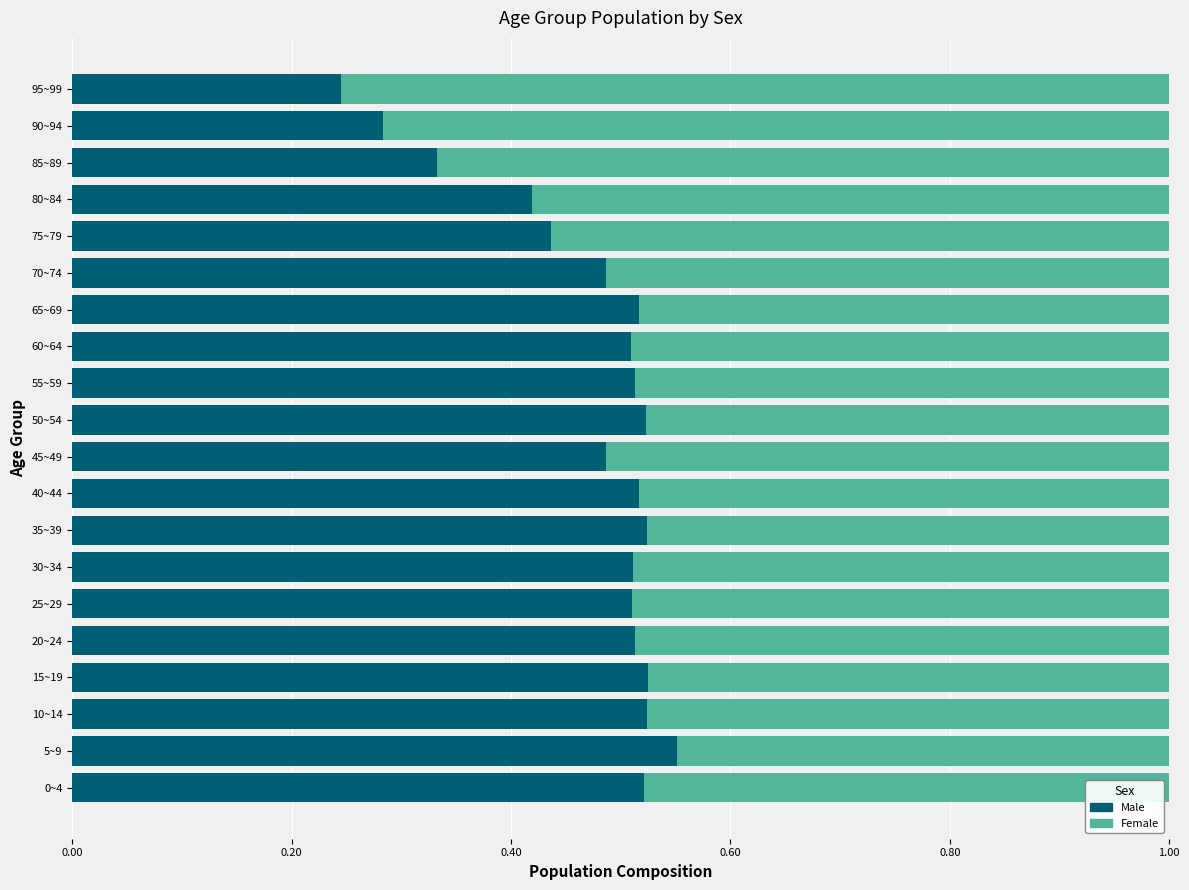

Which category has the lowest value in the Male series?

95~99